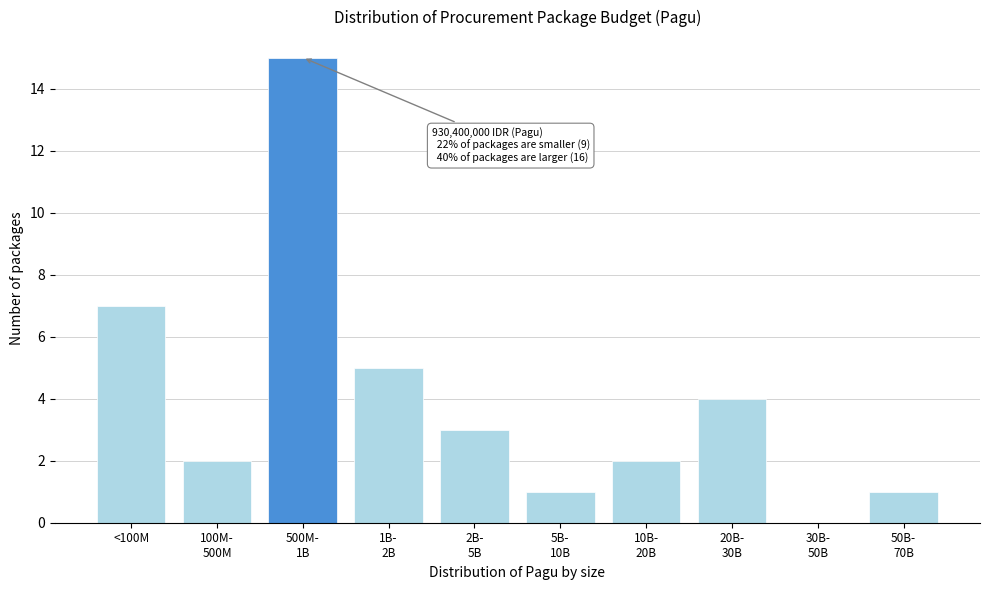

What is the greatest value displayed?

15